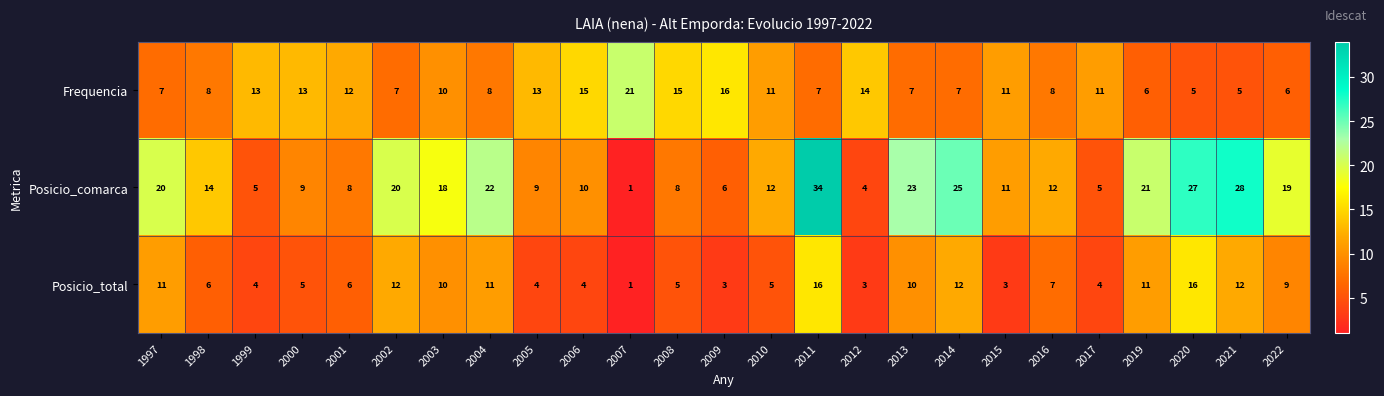

Between 2017 and 2020, which series saw the biggest shift?

Posicio_comarca